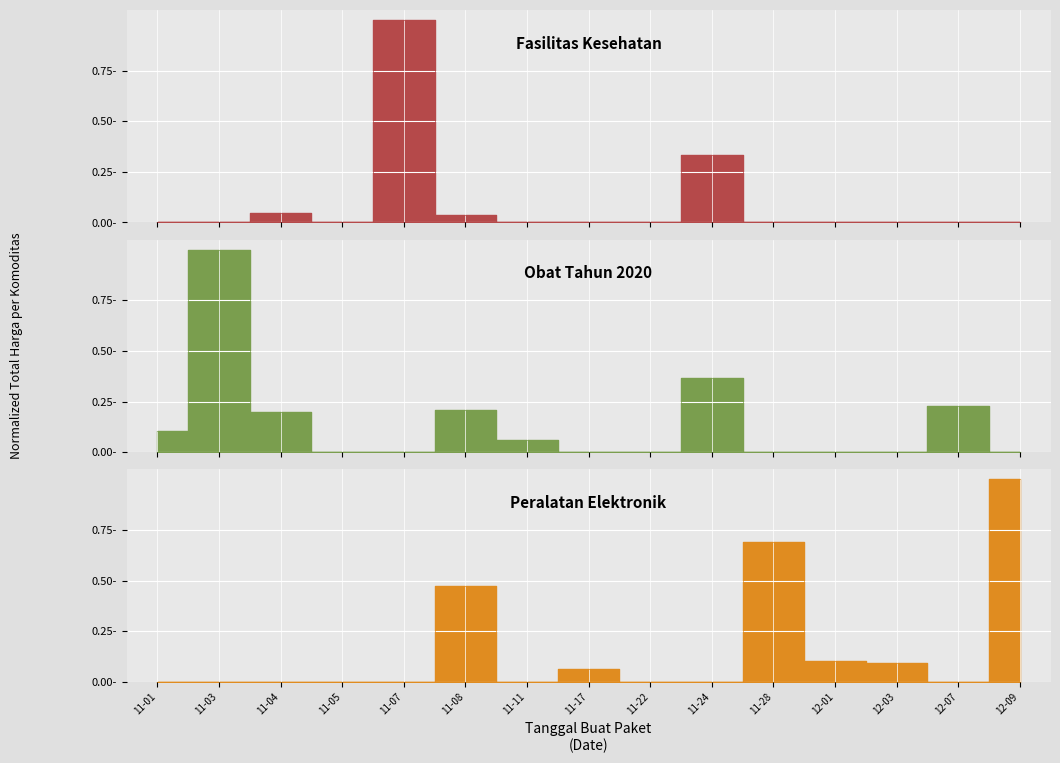

Where is Peralatan Elektronik nearest to the value 0?

11-01